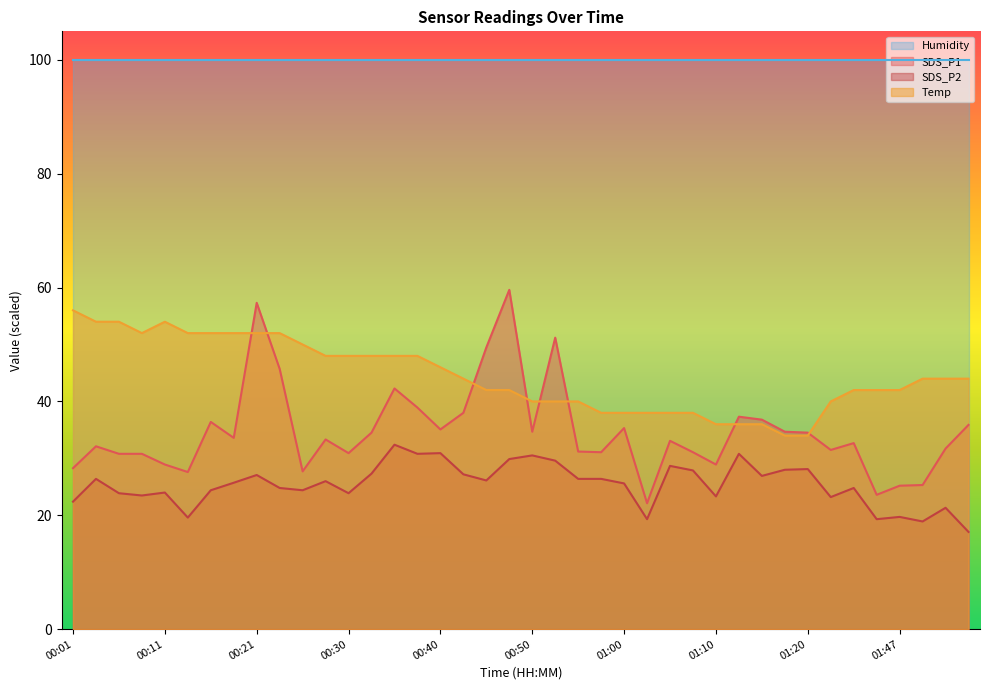

At how many categories does at least one series exceed 45?

40